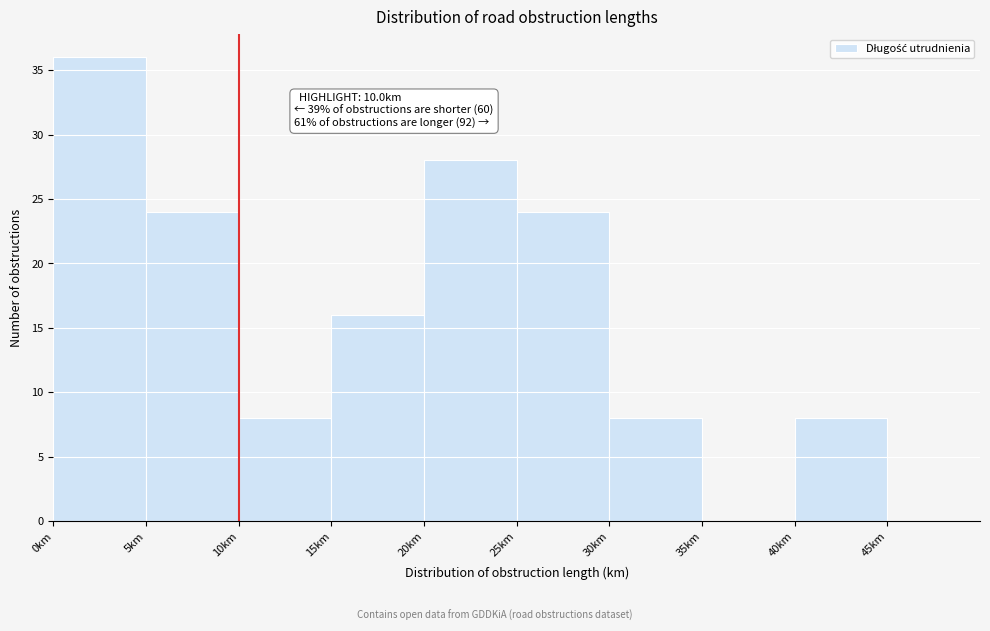

Over which range of the x-axis is the bar tallest?

0 to 5